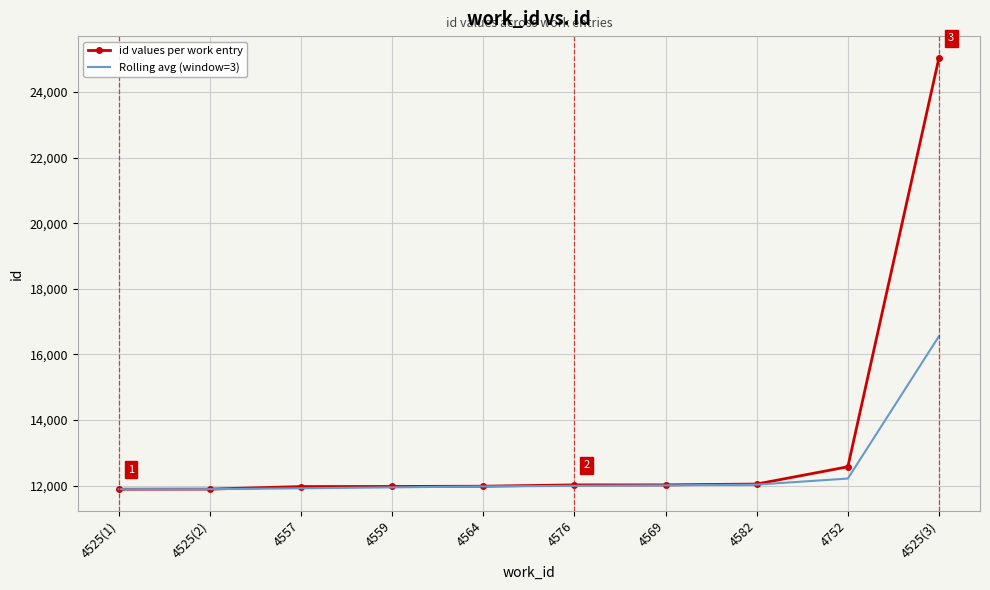

List the series in order of their peak value, lowest first.

Rolling avg (window=3), id values per work entry